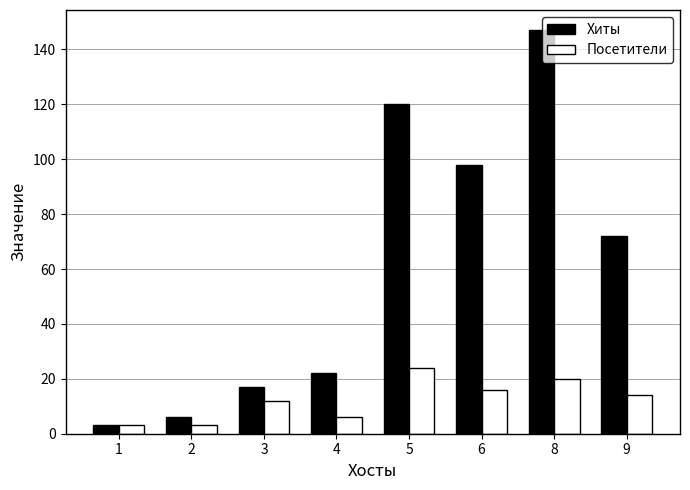

At 5, list the series in order from smallest to largest.

Посетители, Хиты